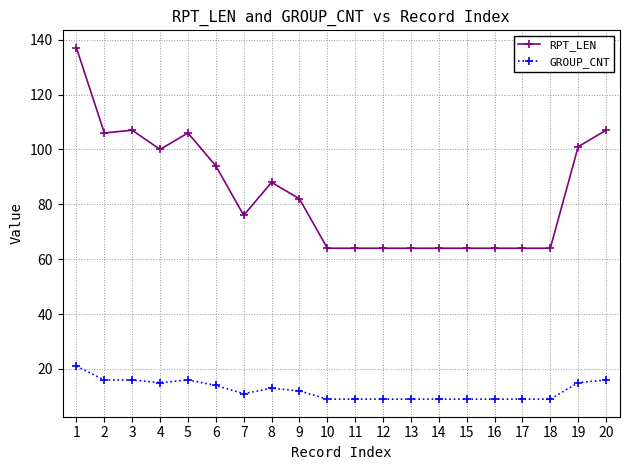

True or false: RPT_LEN and GROUP_CNT intersect in this chart.

False